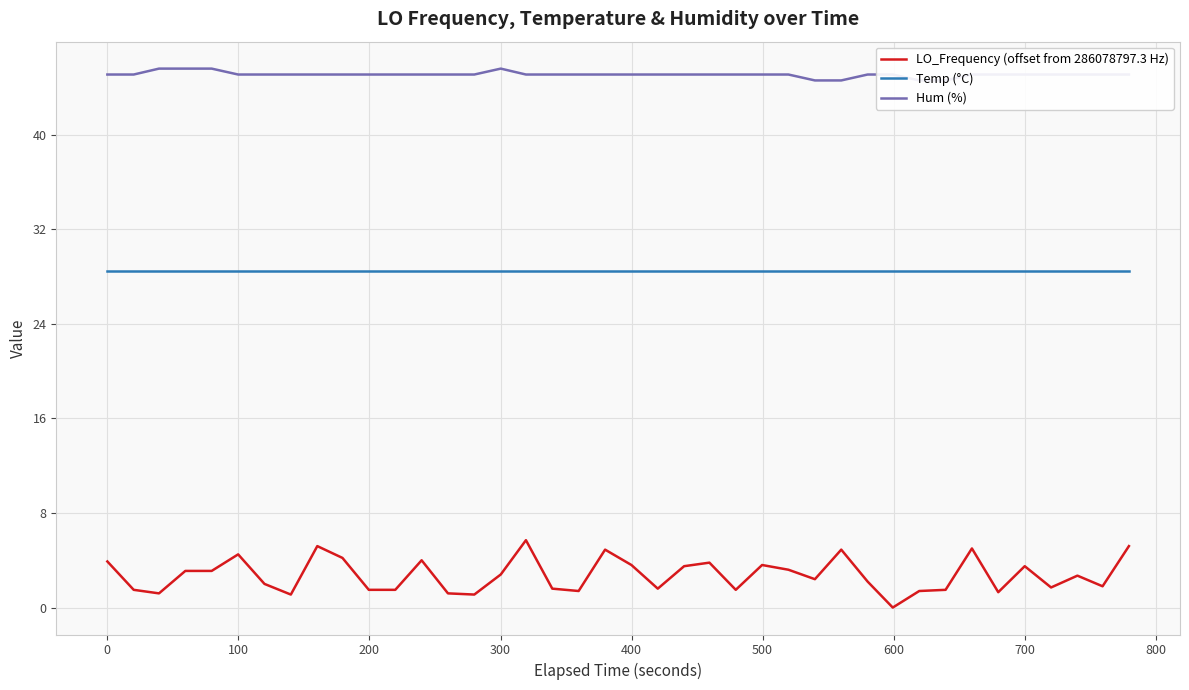

True or false: Temp (°C) and LO_Frequency (offset from 286078797.3 Hz) intersect in this chart.

False